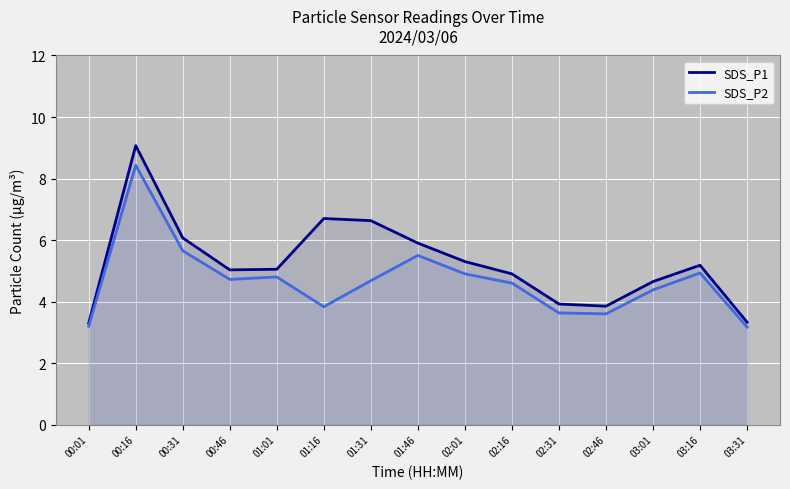

Which category has the highest value in the SDS_P1 series?

00:16